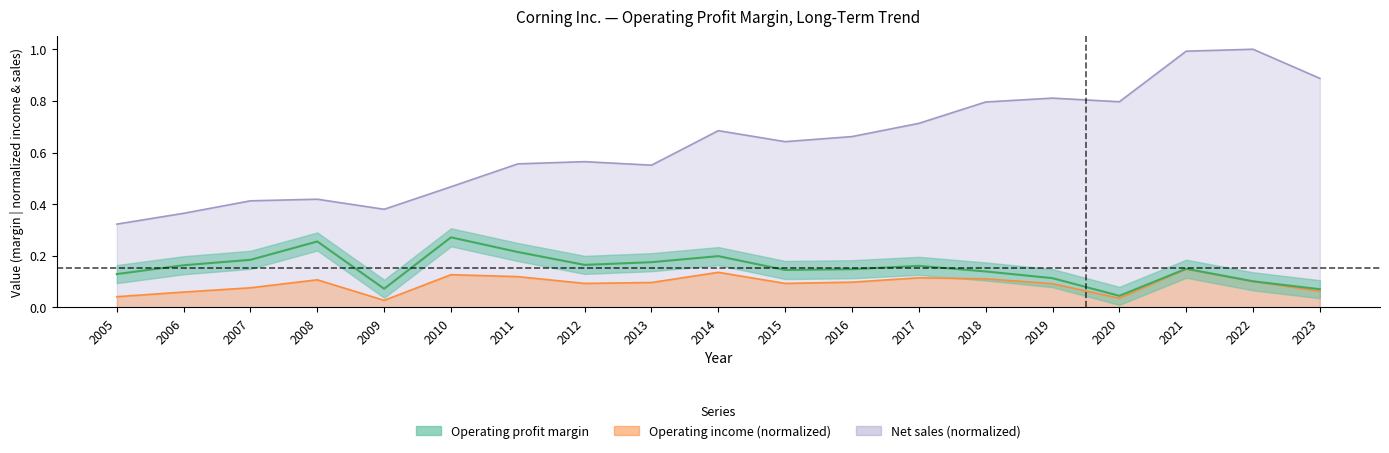

What is the difference between the maximum and minimum values in the Net sales series?

0.7